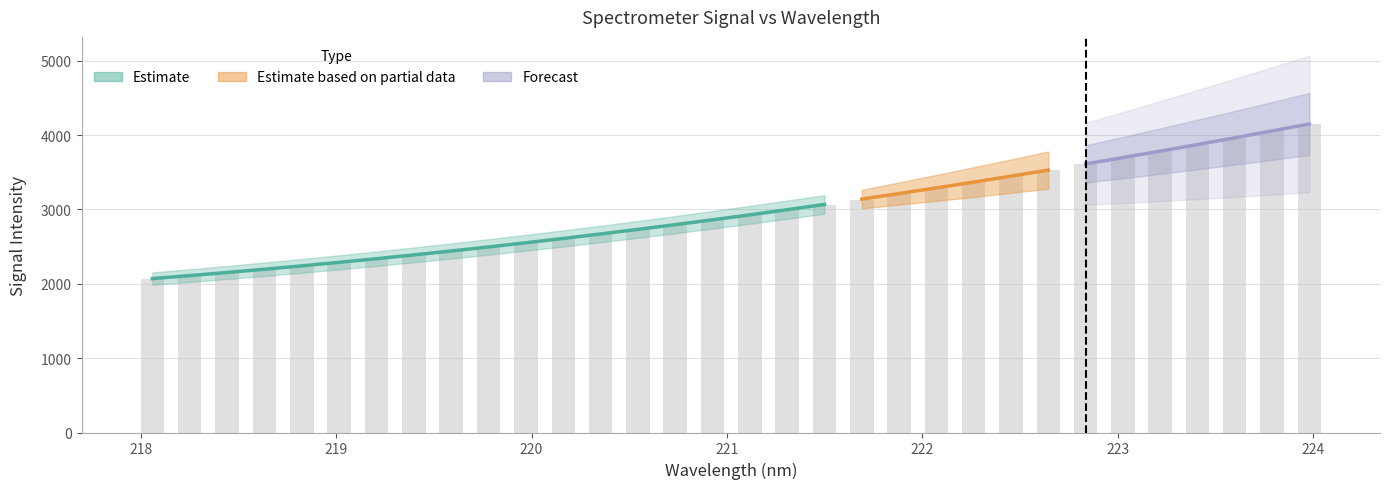

At which category does the chart reach its peak across all series?

224